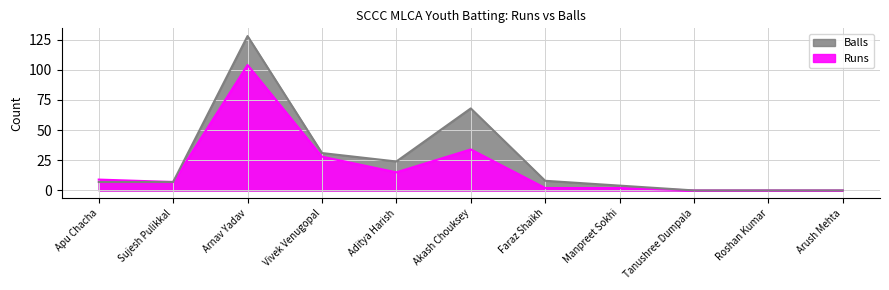

The value of Balls at Manpreet Sokhi is 6. True or false?

False